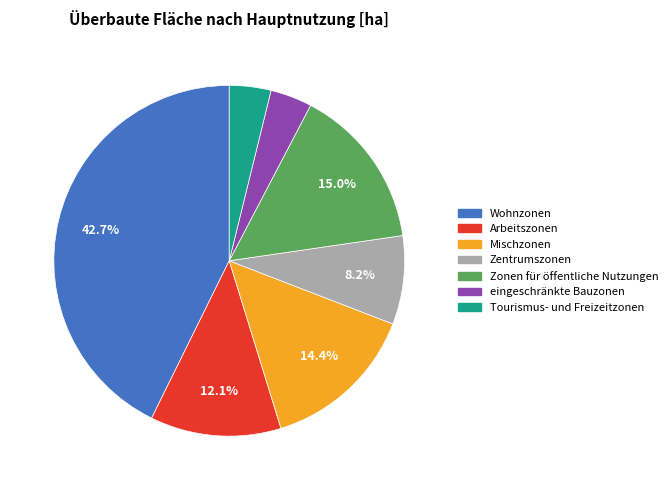

Is it true that Wohnzonen is 55% of the pie?

False